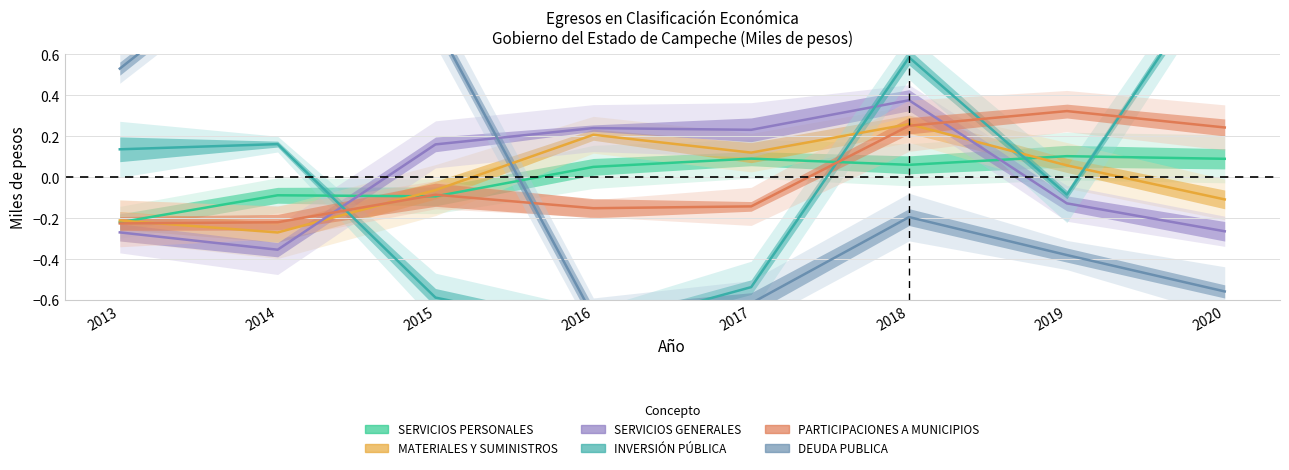

At which label does DEUDA PUBLICA reach its peak?

2014